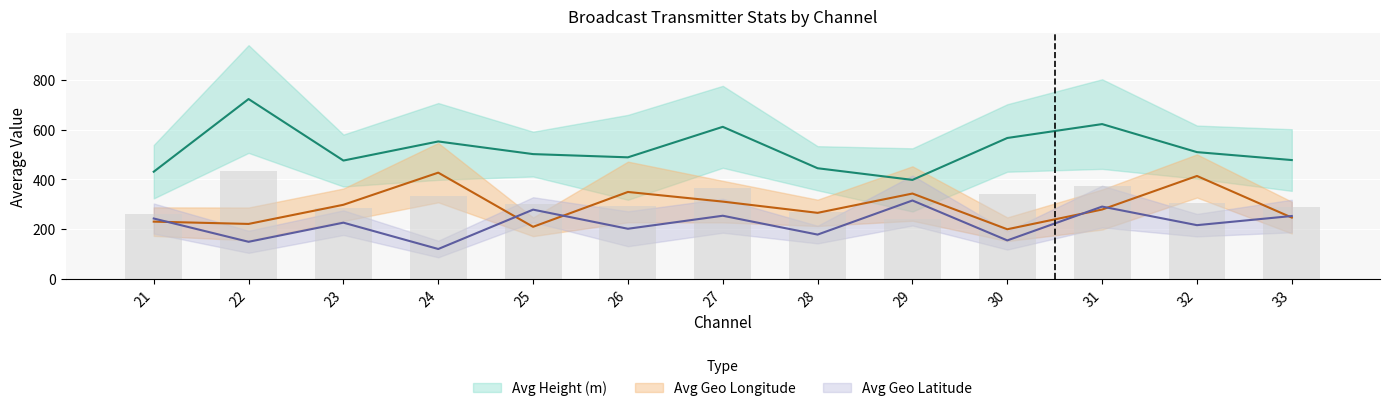

Count the number of data series in this chart.

3